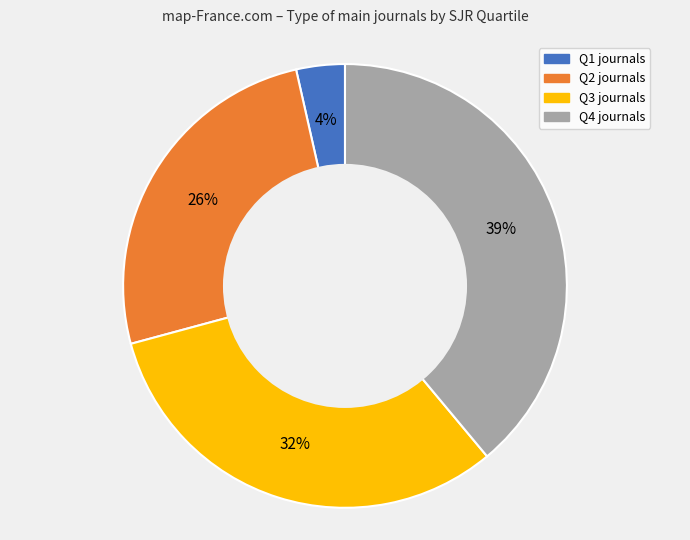

Does Q2 account for over 50% of the chart?

No